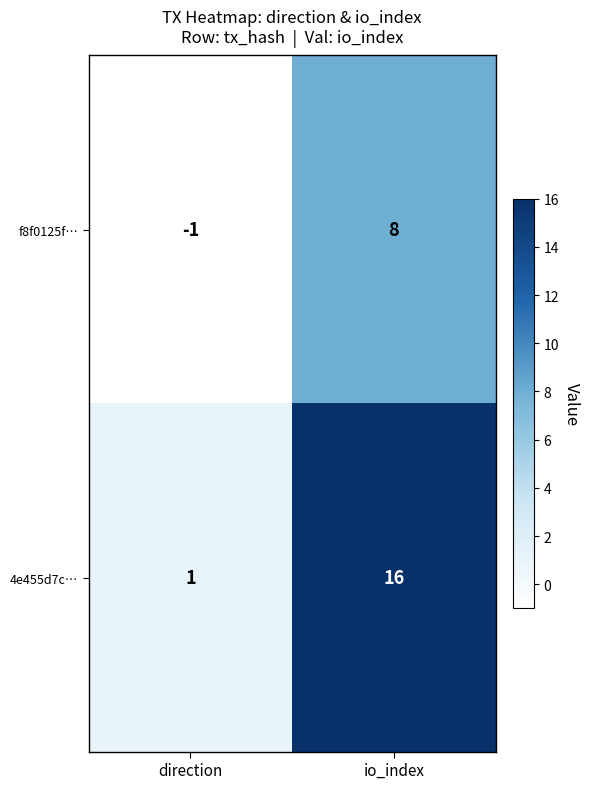

Where is f8f0125f… nearest to the value 3?

direction